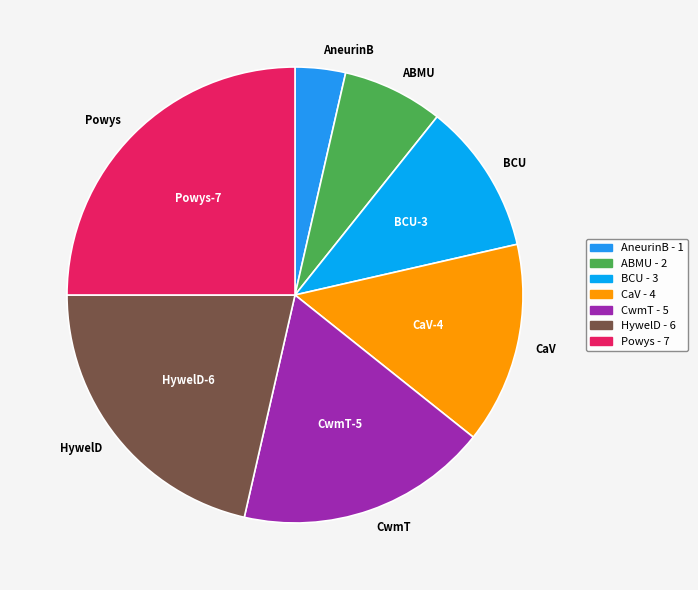

Is it true that Powys is 25% of the pie?

True